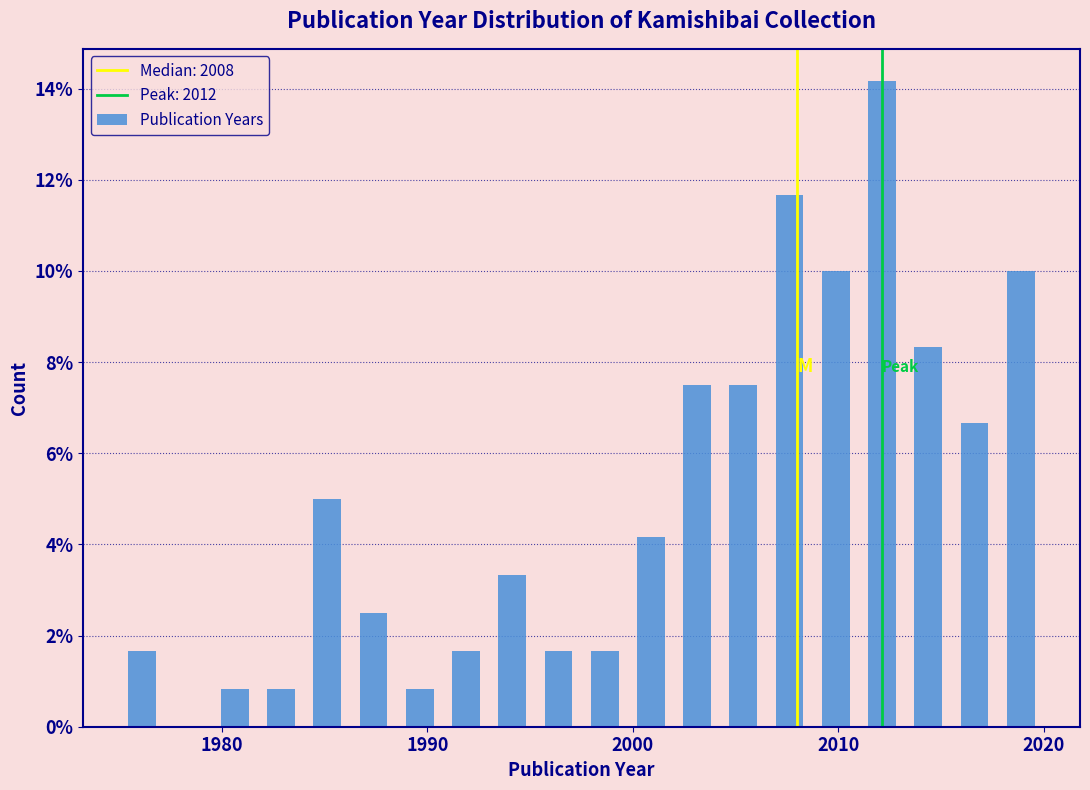

Around what value on the x-axis is the tallest bar? Give the approximate position of its centre, as read against the axis.

2012